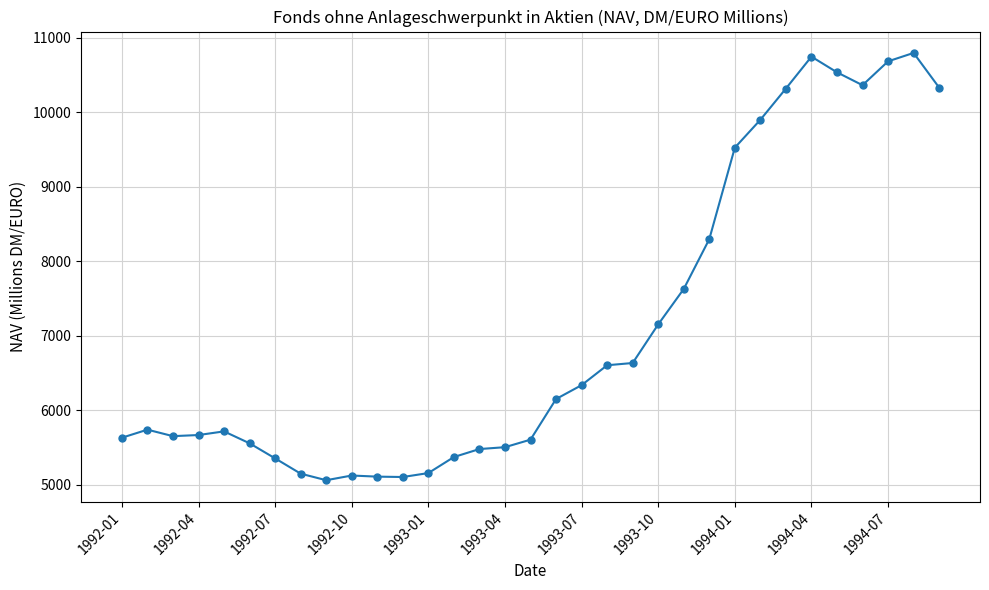

What is the average value?

7092